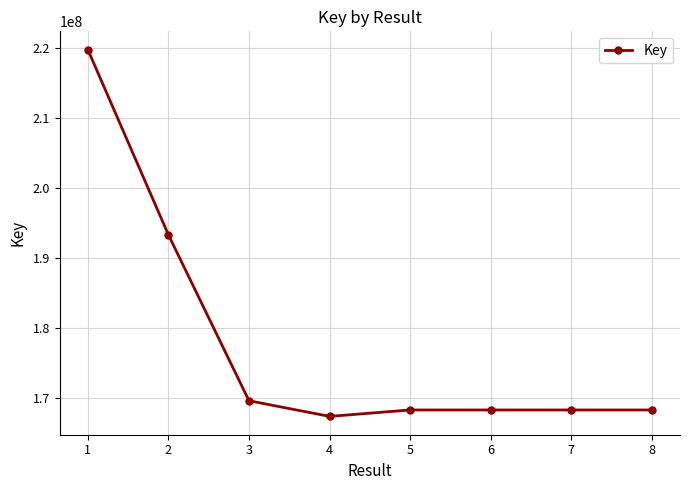

How many lines are shown in the chart?

1